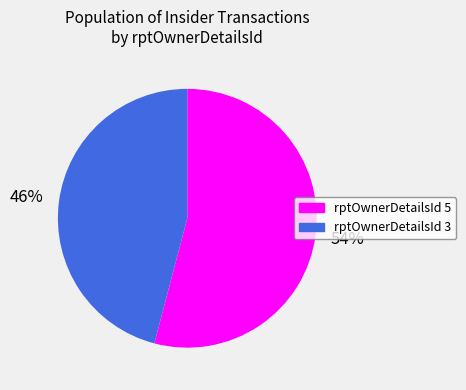

What is the majority slice?

rptOwnerDetailsId 5